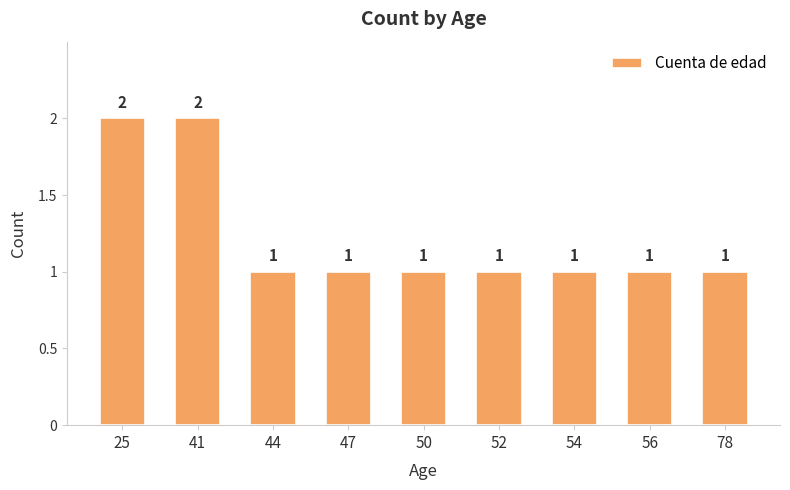

Which has a higher value, 41 or 47?

41